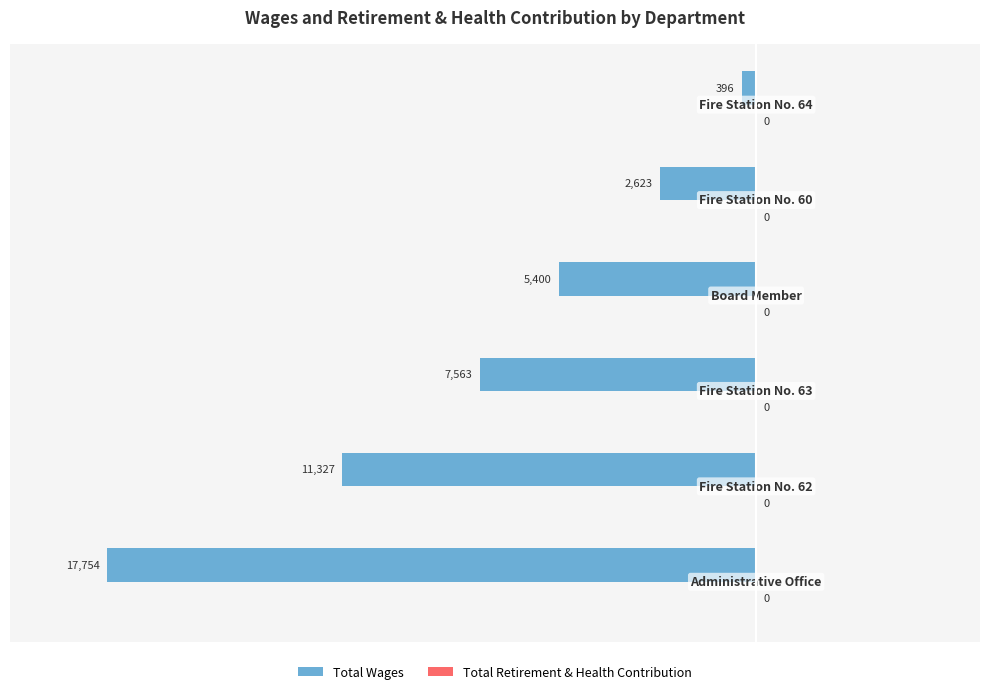

Does the chart contain any negative values?

Yes